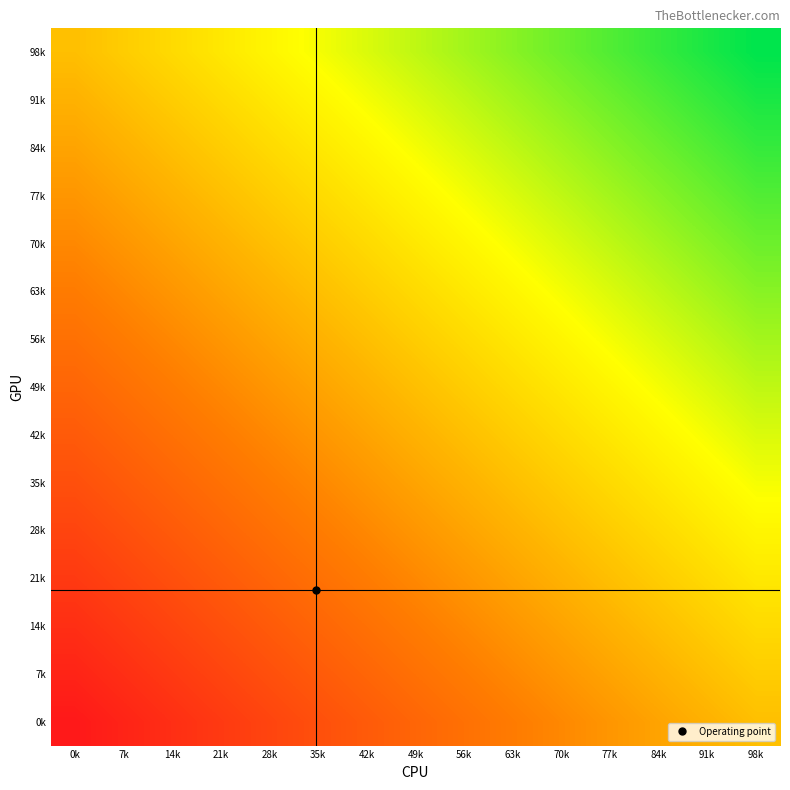

Rank the series at 35k from lowest to highest value.

0k, 7k, 14k, 21k, 28k, 35k, 42k, 49k, 56k, 63k, 70k, 77k, 84k, 91k, 98k